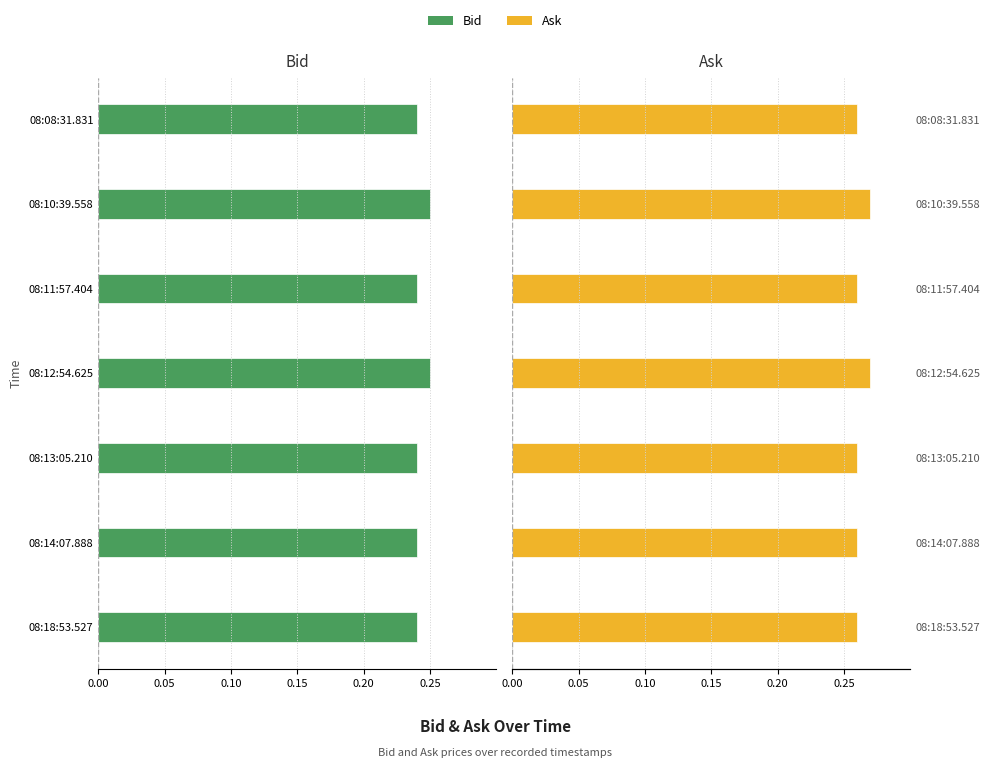

The Bid series shows -0.1 at 08:11:57.404. True or false?

False